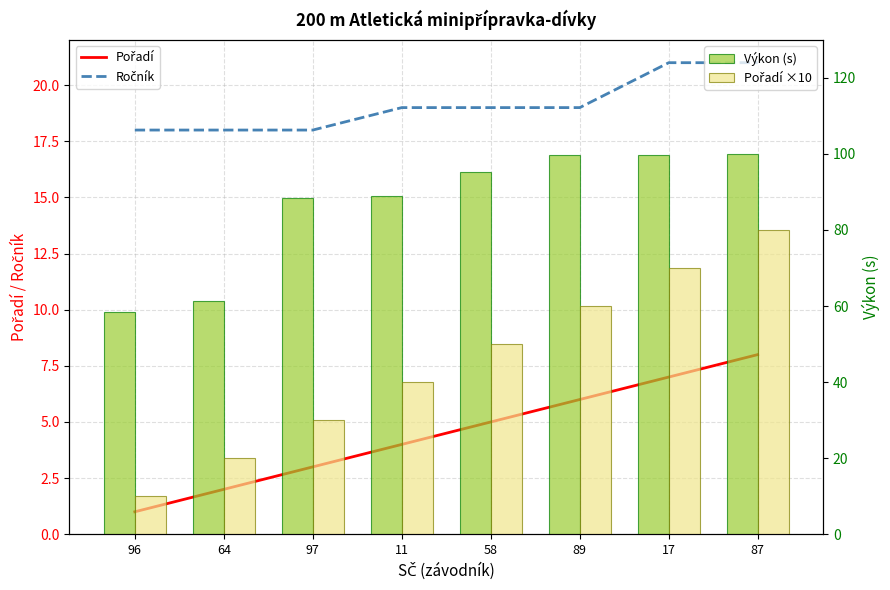

At 87, list the series in order from smallest to largest.

Pořadí, Ročník, Pořadí ×10, Výkon (s)